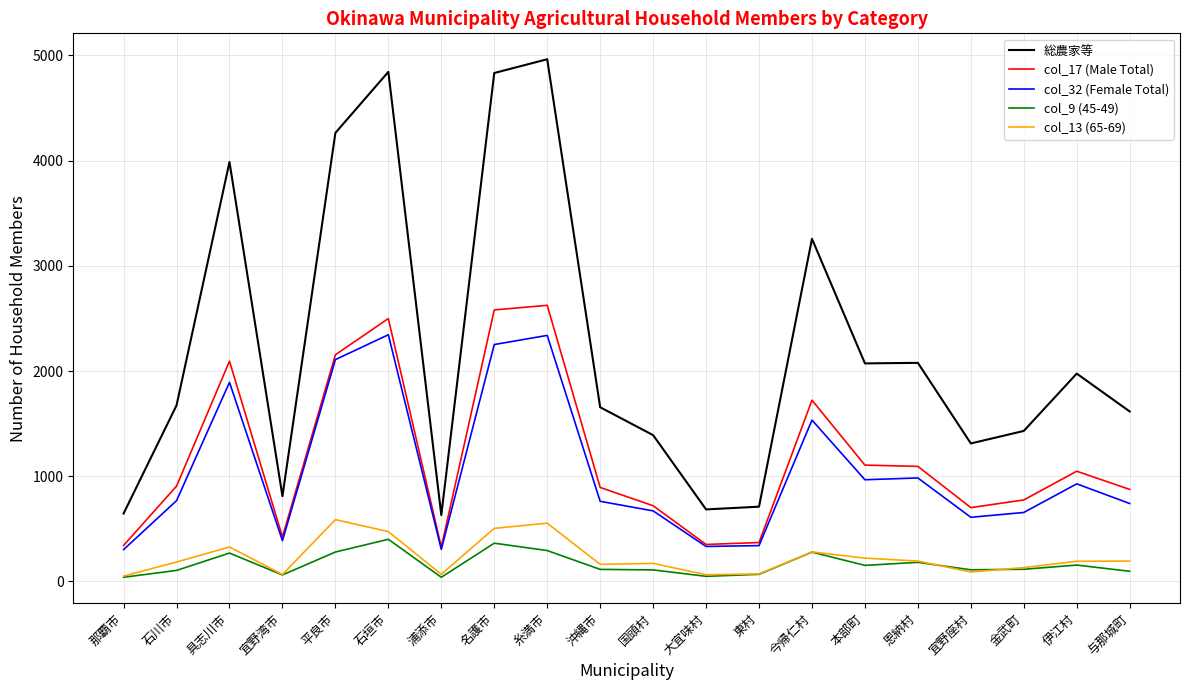

What is the total value across all series at 平良市?

9396